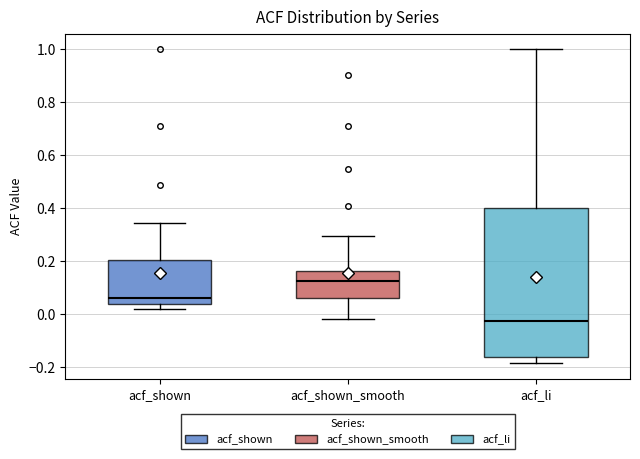

Which box's median line is the lowest?

acf_li